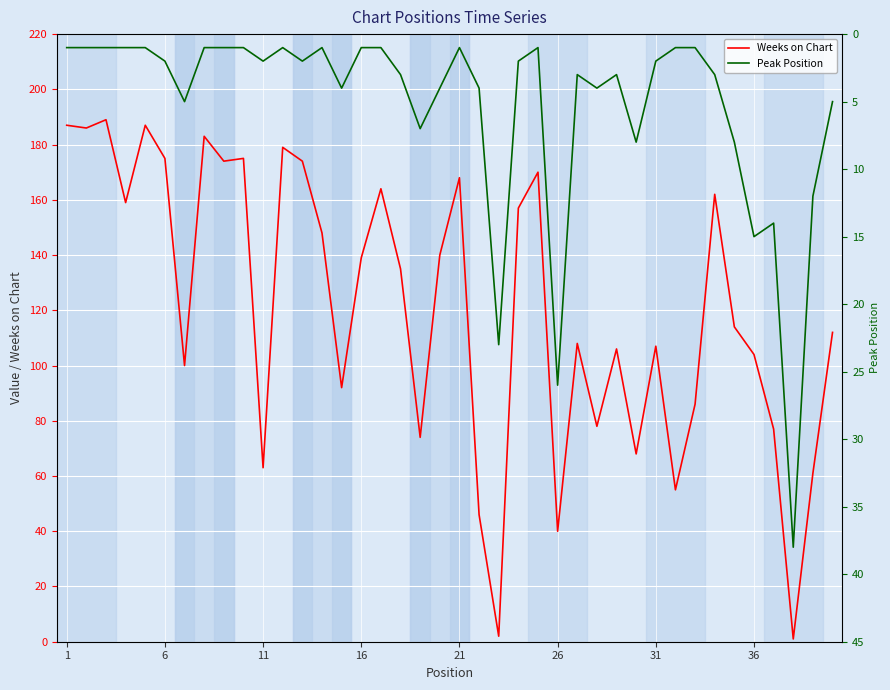

Is it true that Weeks on Chart equals 21 at 26?

False